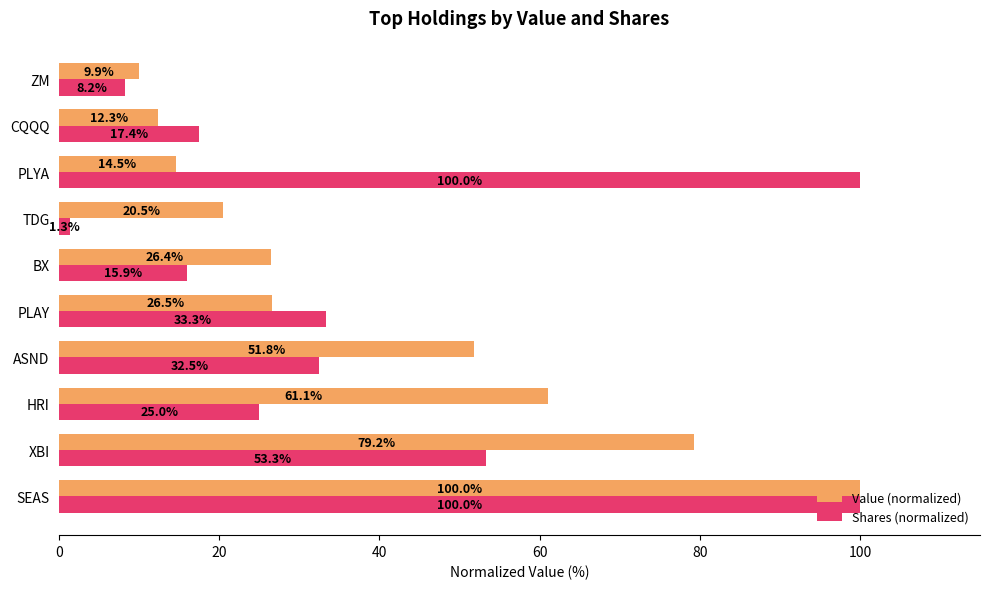

List the series in order of their overall mean, highest first.

Value (normalized), Shares (normalized)